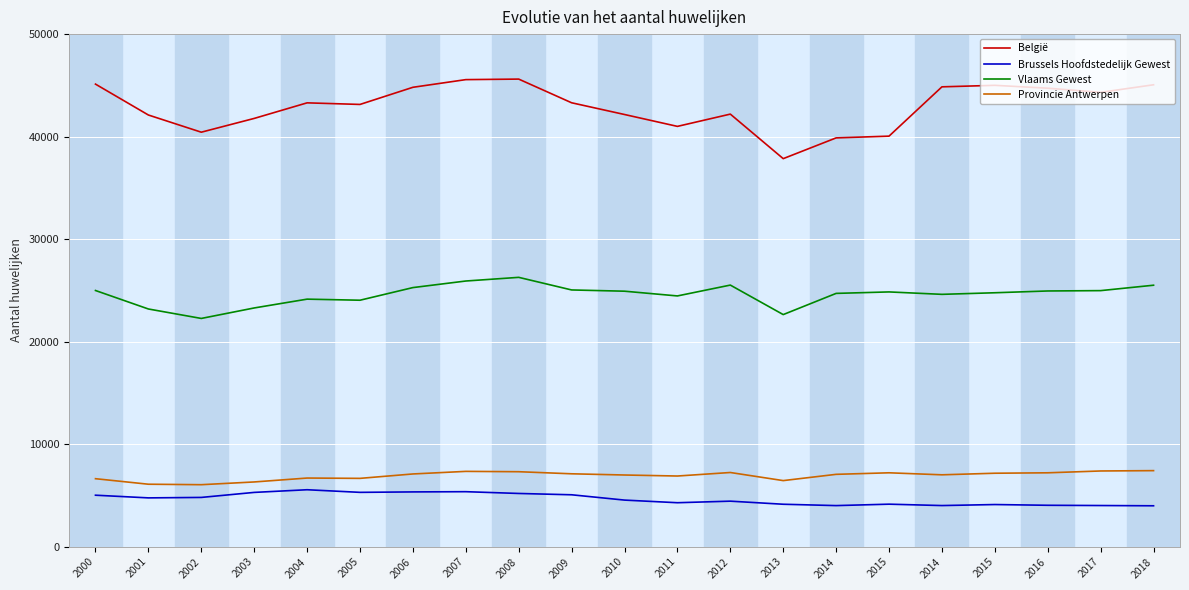

Which category has the lowest value in the Provincie Antwerpen series?

2002